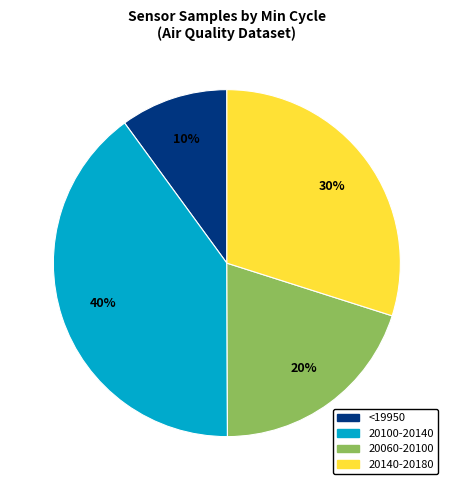

Is there a majority slice in this chart?

No